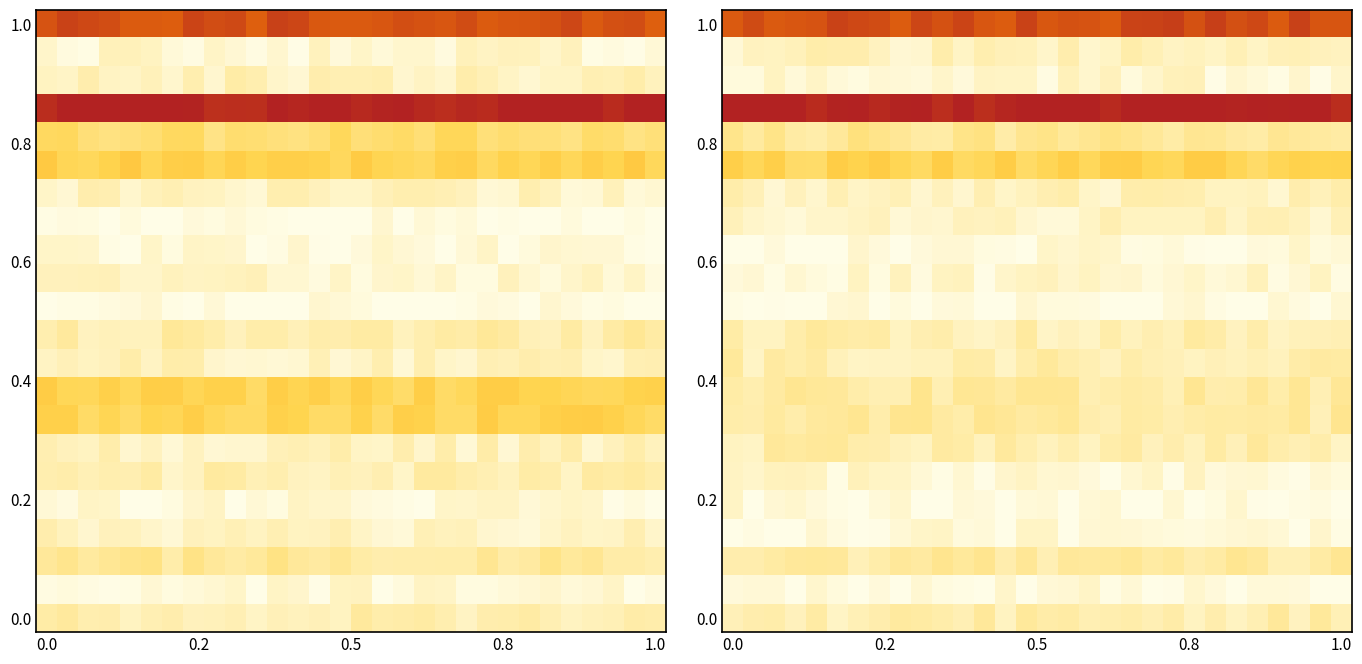

How many distinct data groups are displayed?

22